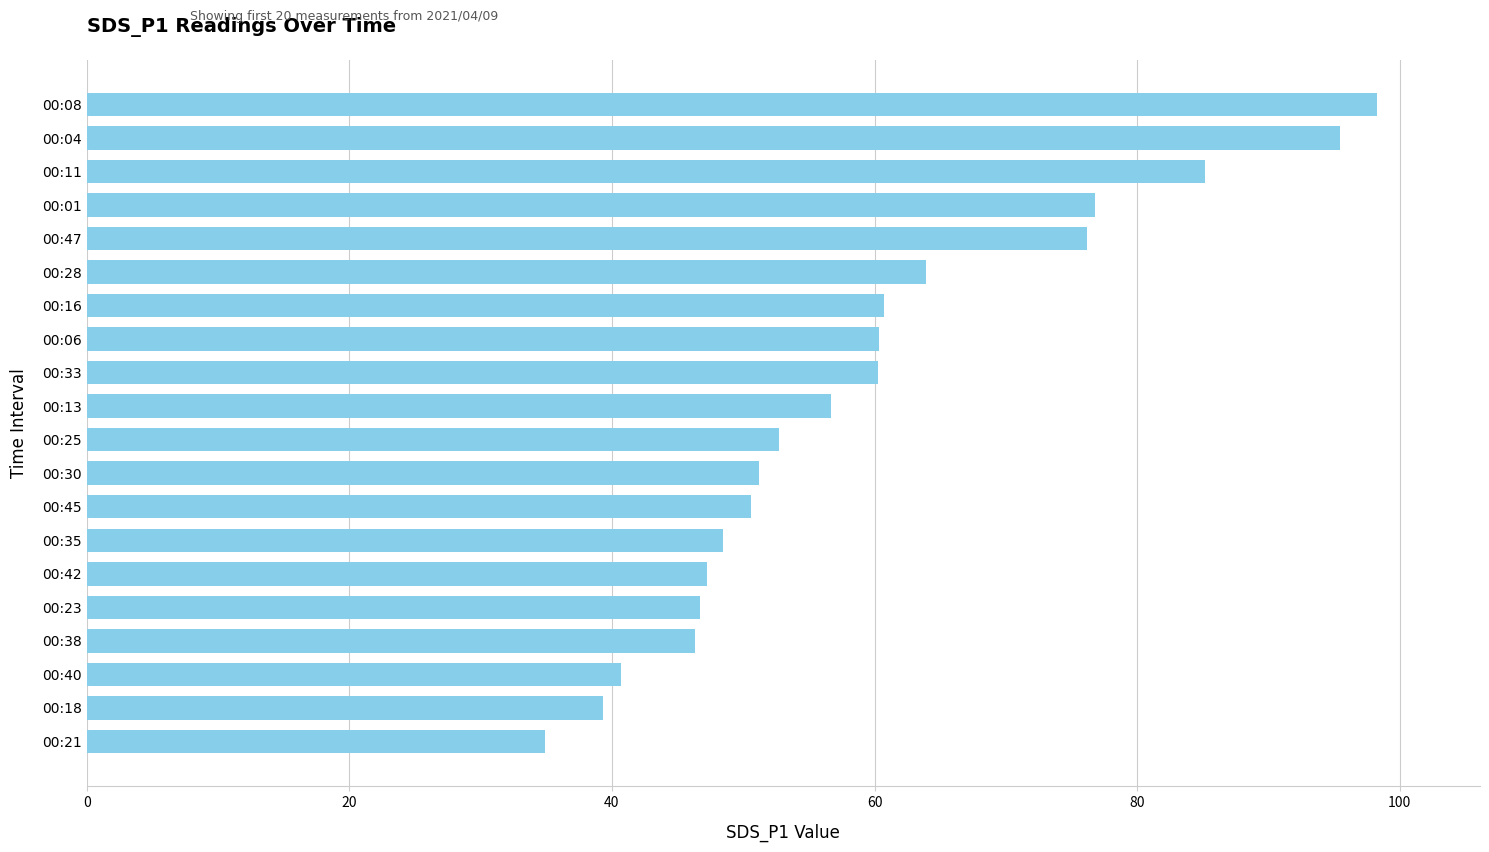

The value at 00:42 is 62.6. True or false?

False